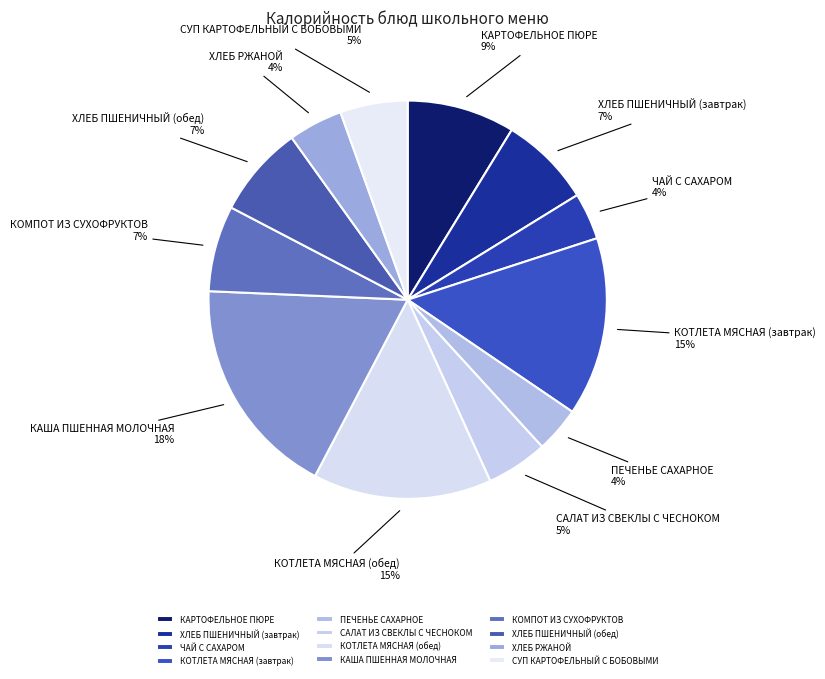

What is the largest slice in the pie chart?

КАША ПШЕННАЯ МОЛОЧНАЯ